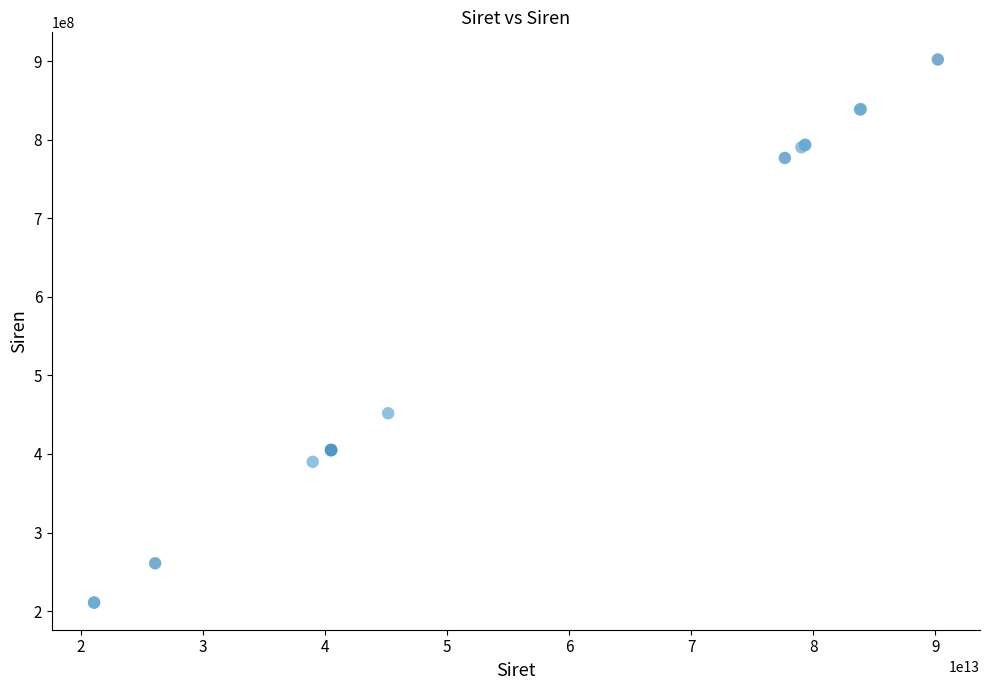

What Y value in the scatter plot is closest to 556417994?

451754790